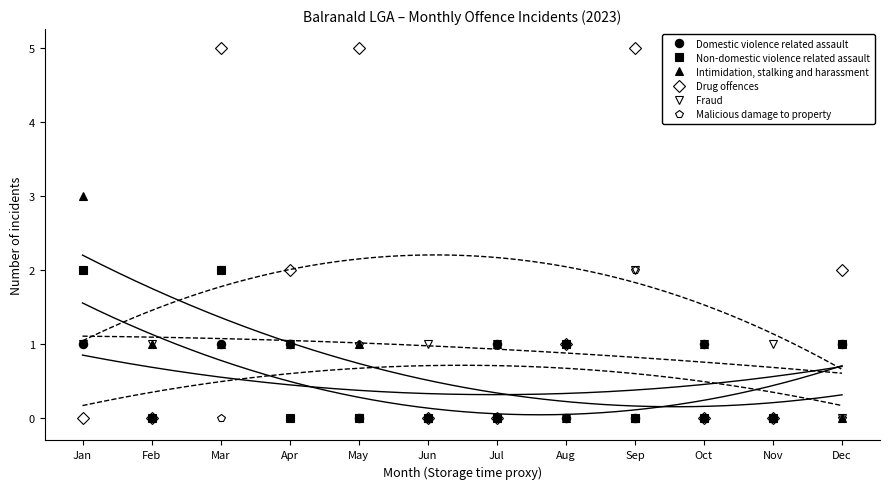

At which category is the sum across all series the highest?

Mar